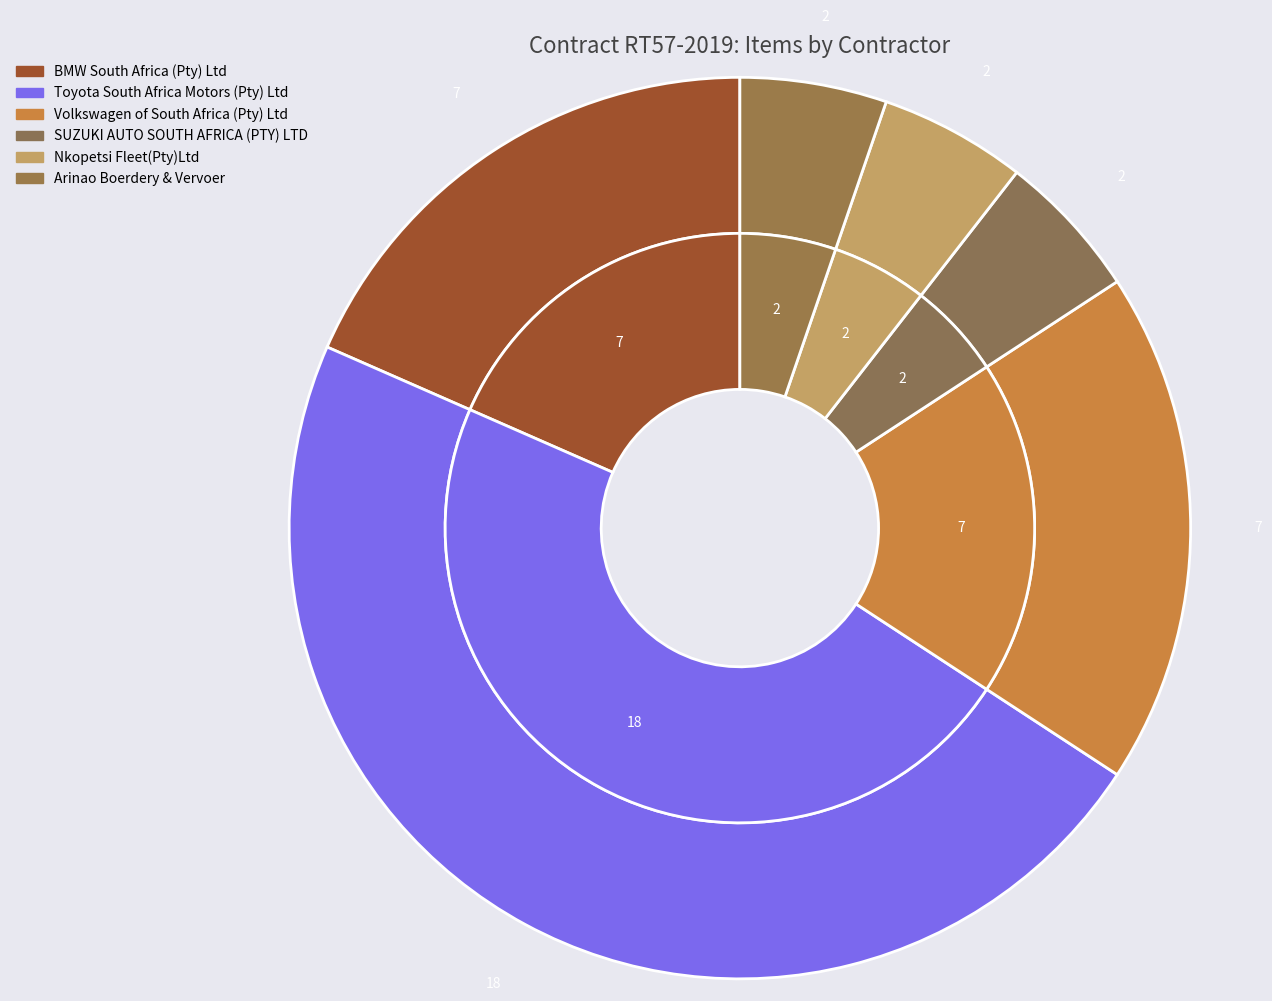

Does any single category account for the majority?

No